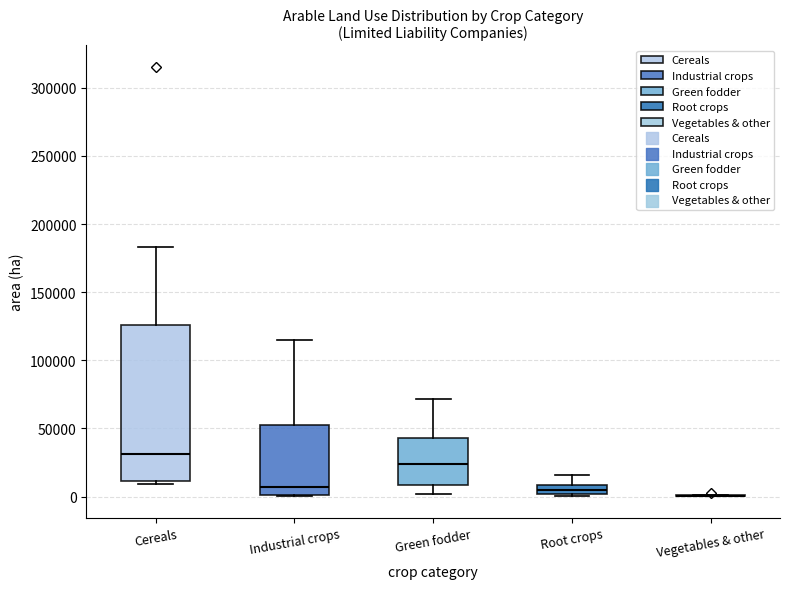

Comparing the boxes themselves (not the whiskers), which one is the tallest?

Cereals